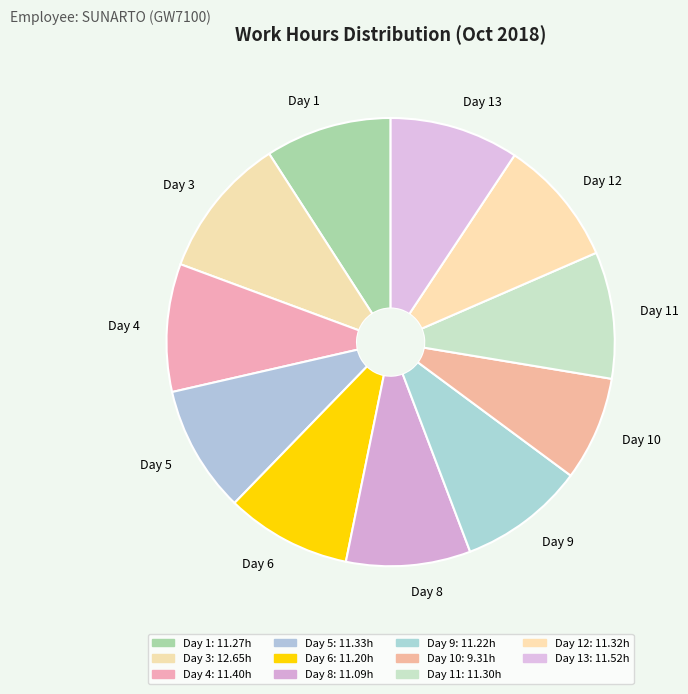

How many segments does this pie chart have?

11